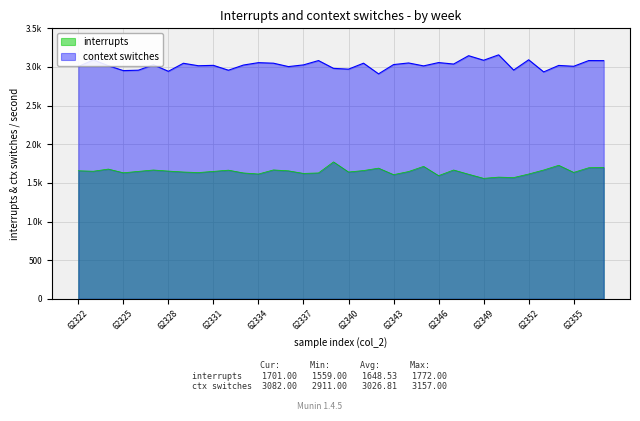

What is the value of the col_4 point at the 1st from the left?

1657